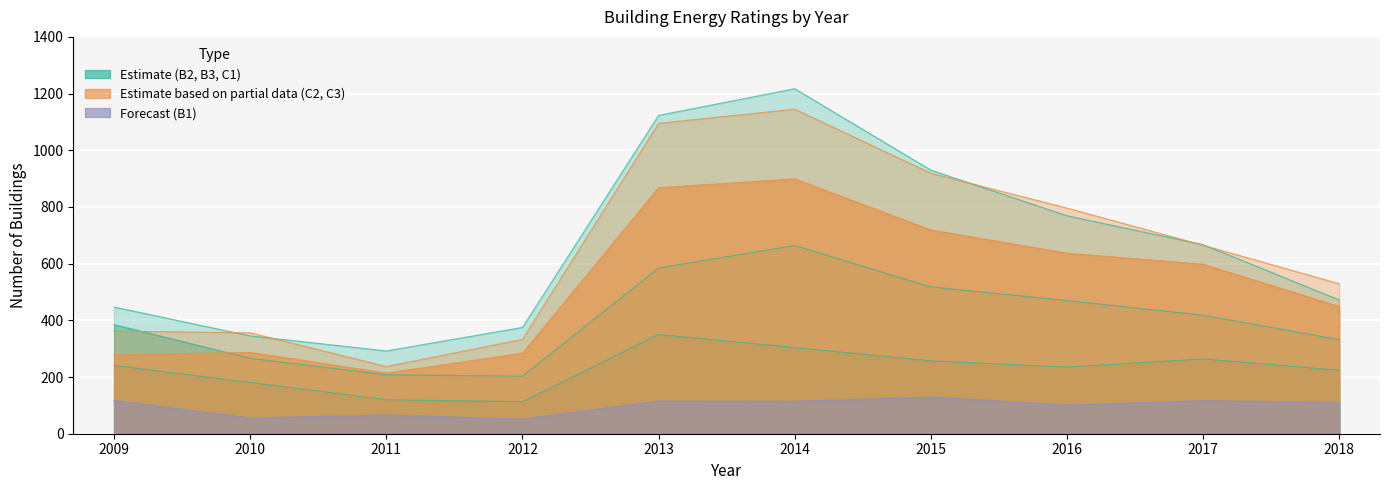

Which series changed the most between 2009 and 2017?

C3